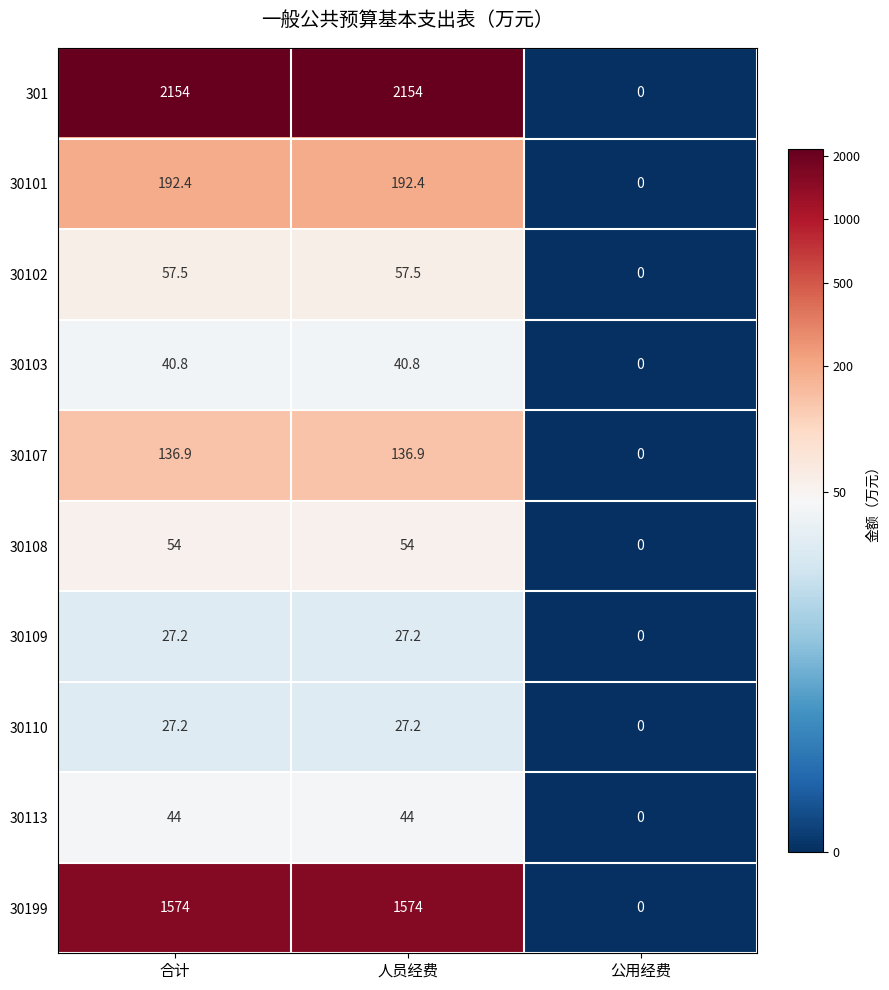

Which series has the largest range (max minus min)?

301